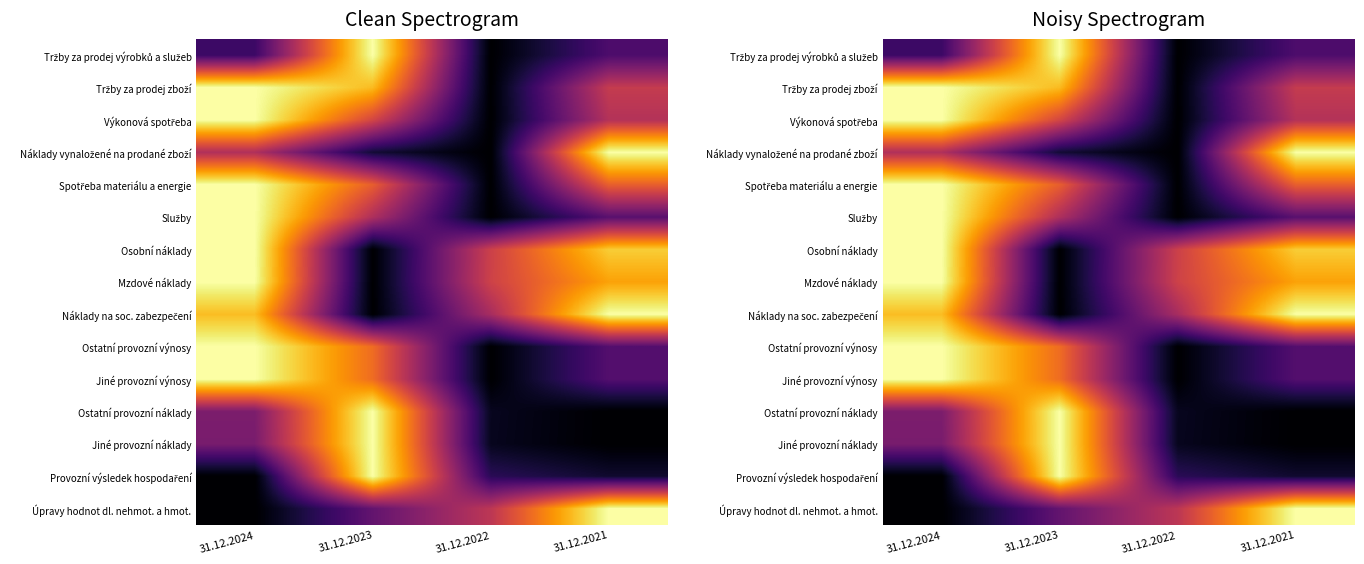

At how many categories does at least one series exceed 0?

4